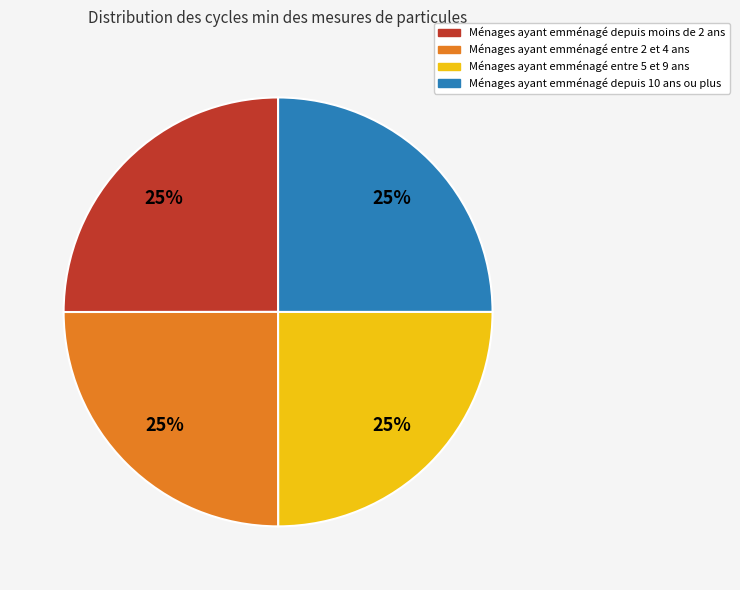

Does any single category account for the majority?

No